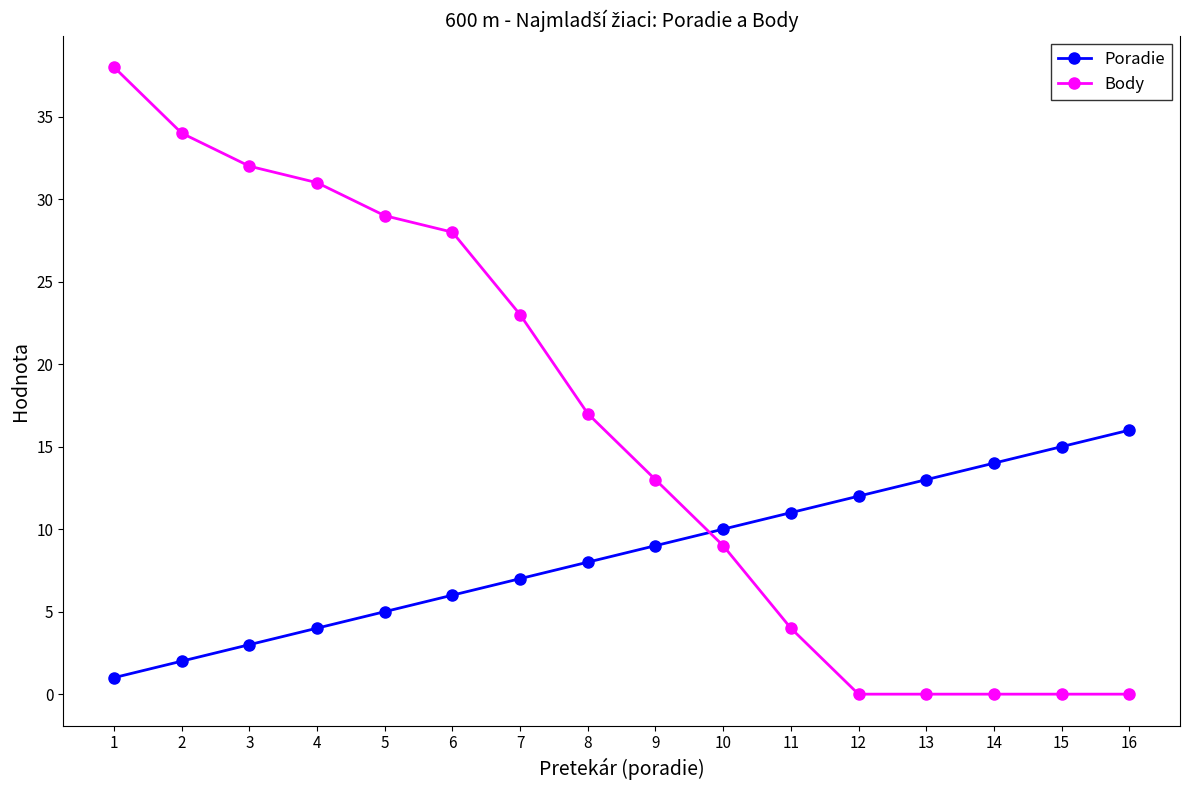

What is the minimum value for Poradie?

1